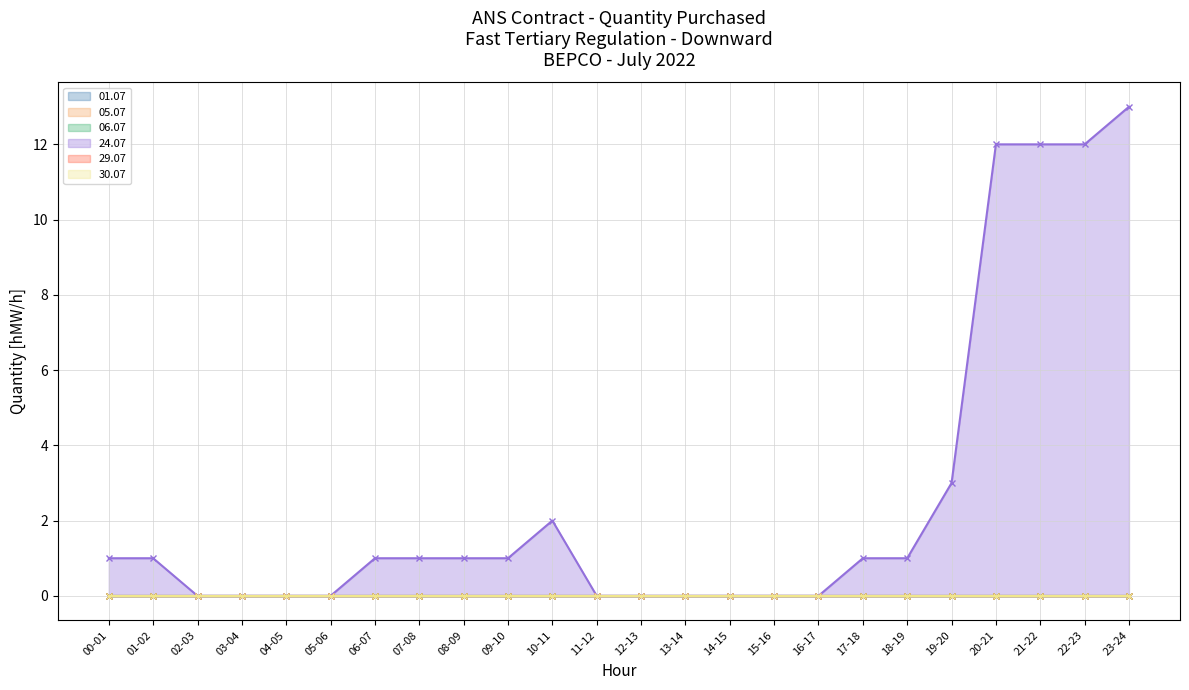

True or false: 30.07 has more than 1 points higher than both neighbors.

False